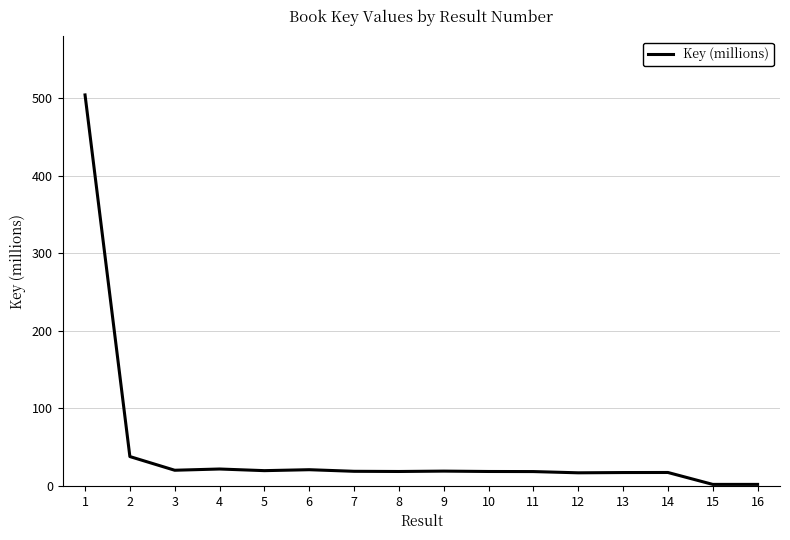

Approximately how many times larger is the value at 9 compared to 3?

0.9